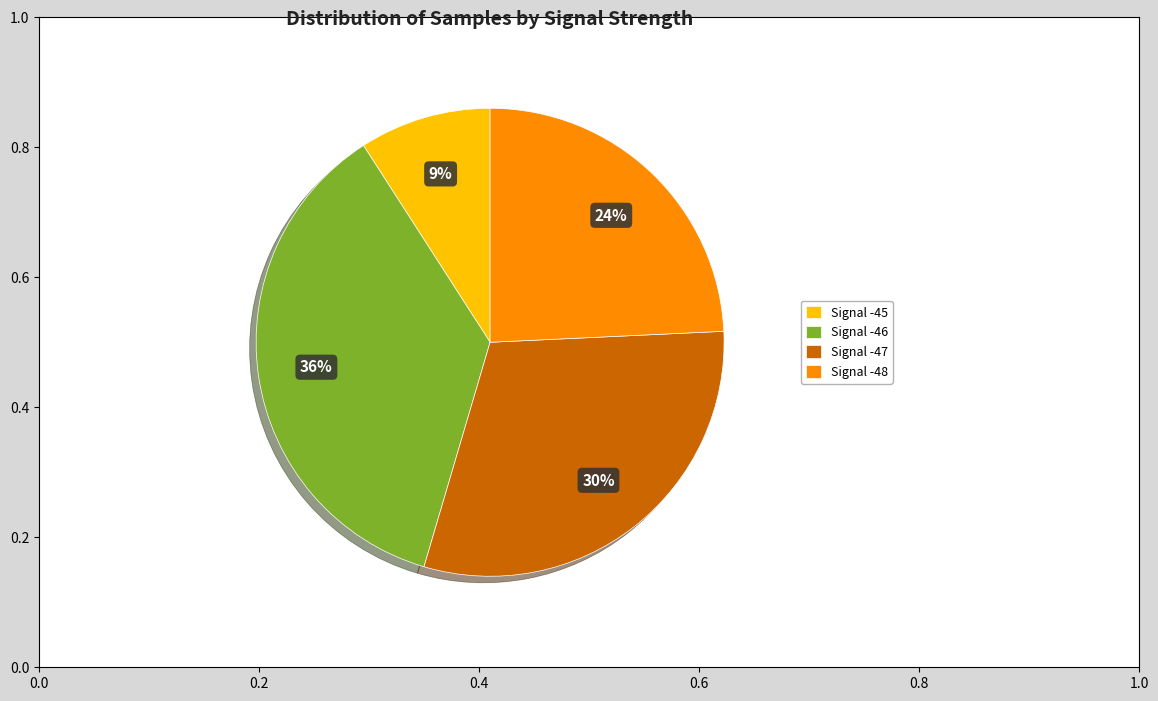

Between Signal -46 and Signal -45, which is larger?

Signal -46